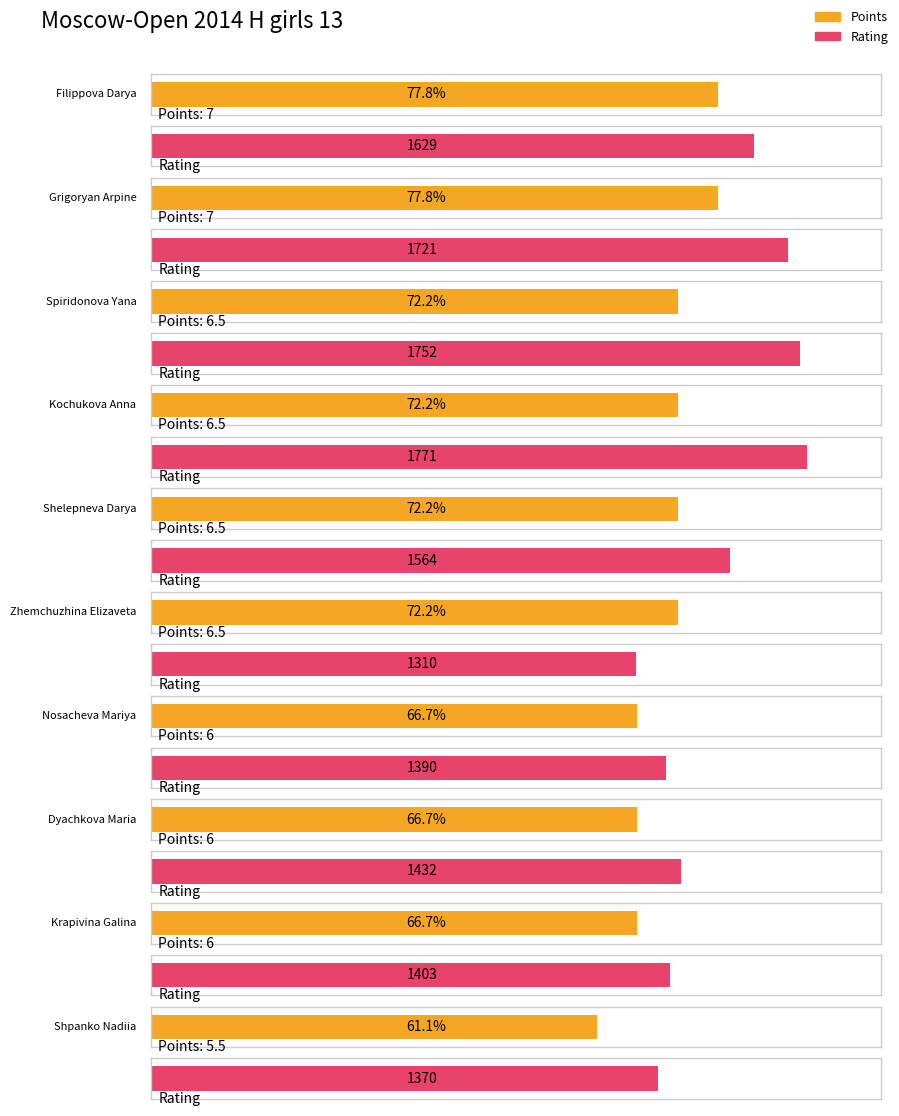

How many Points values are between 6 and 7?

9